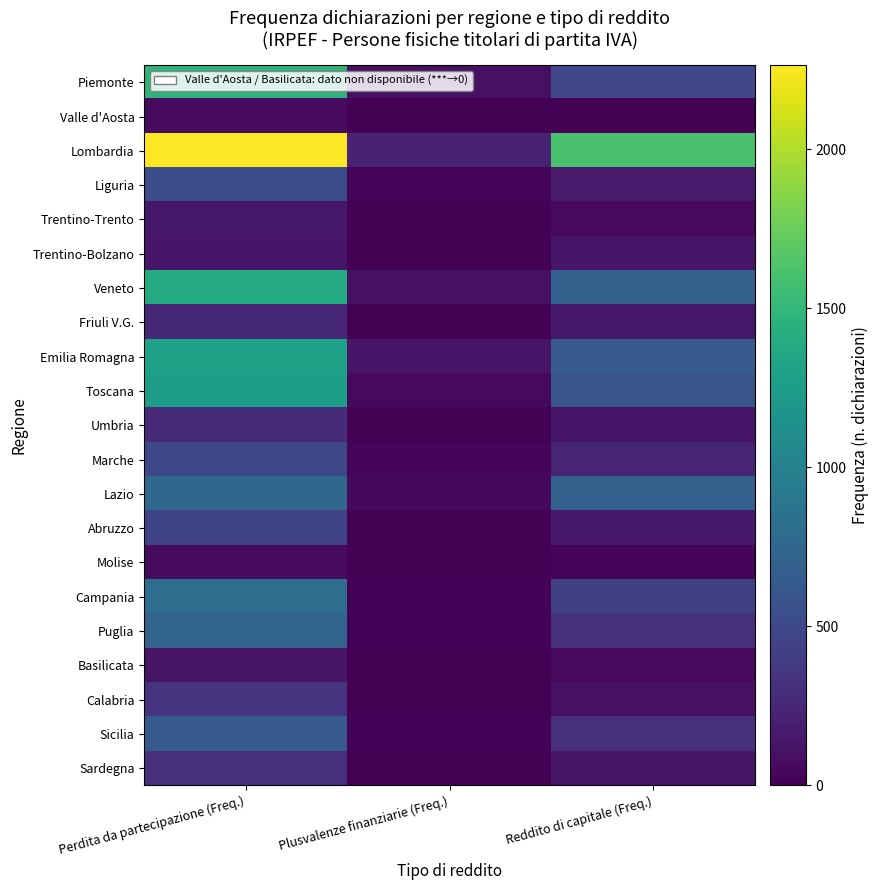

Which category has the lowest value across all series?

Plusvalenze finanziarie (Freq.)